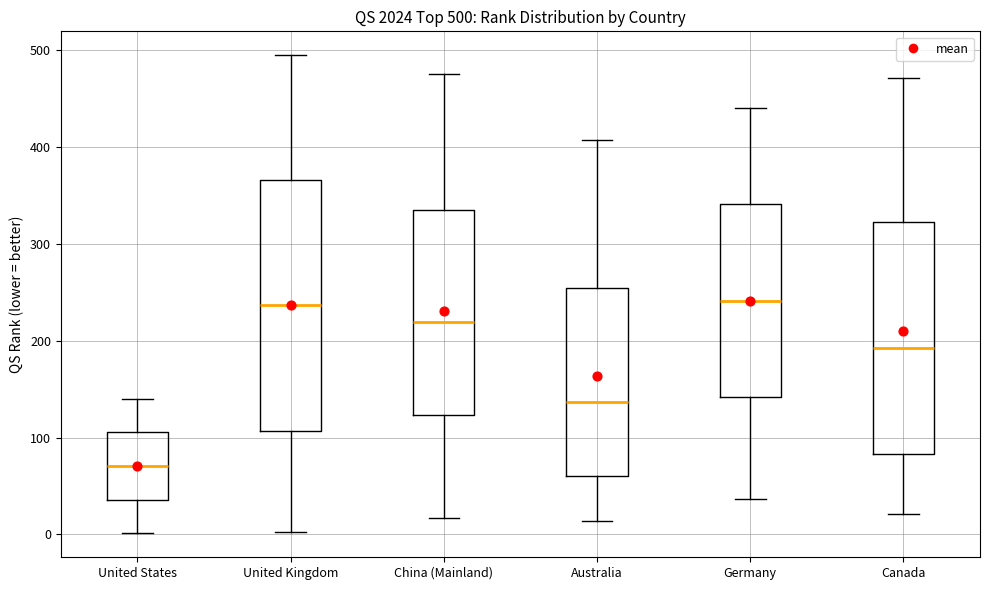

Which box is the tallest, from its lower edge to its upper edge?

United Kingdom